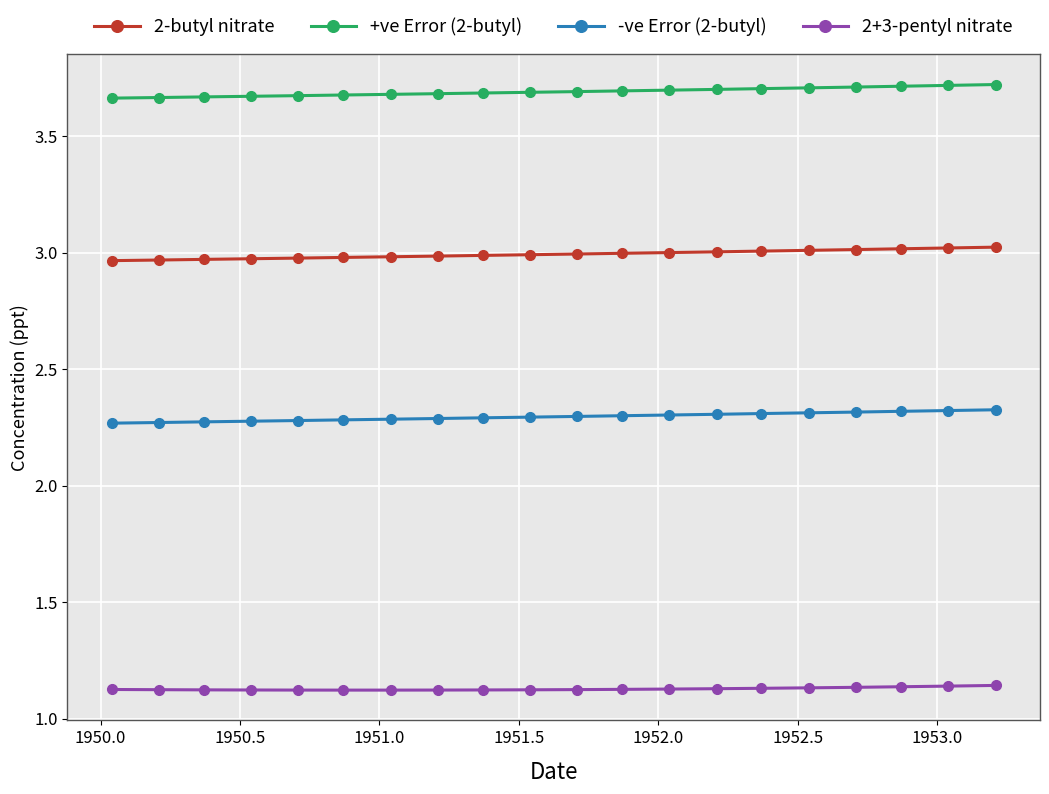

True or false: +ve Error (2-butyl) and 2+3-pentyl nitrate intersect in this chart.

False